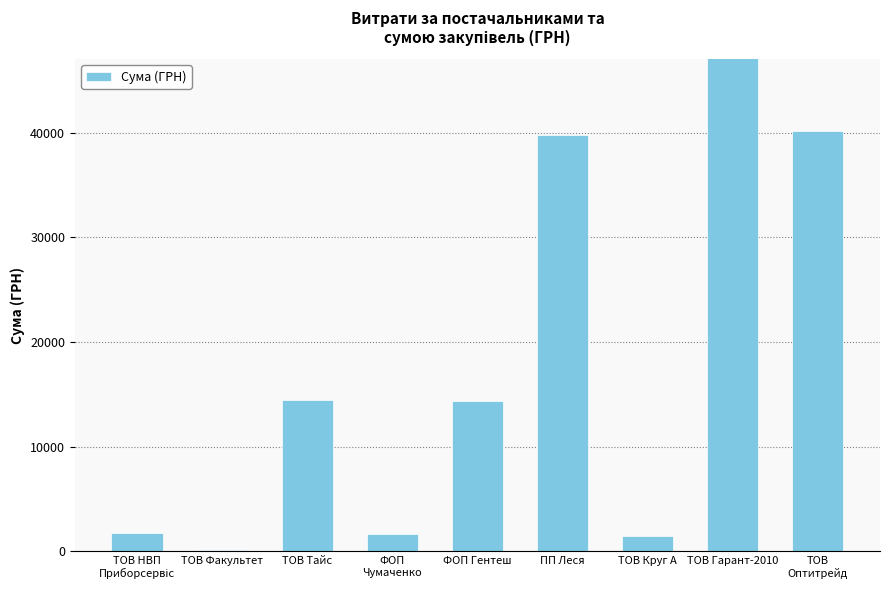

Reading left to right, transcribe all the data shown in this chart.

ТОВ НВП
Приборсервіс=1768.6	ТОВ Факультет=165.0	ТОВ Тайс=14430.0	ФОП
Чумаченко=1647.0	ФОП Гентеш=14343.3	ПП Леся=39787.4	ТОВ Круг А=1442.8	ТОВ Гарант-2010=60626.5	ТОВ
Оптитрейд=40191.5